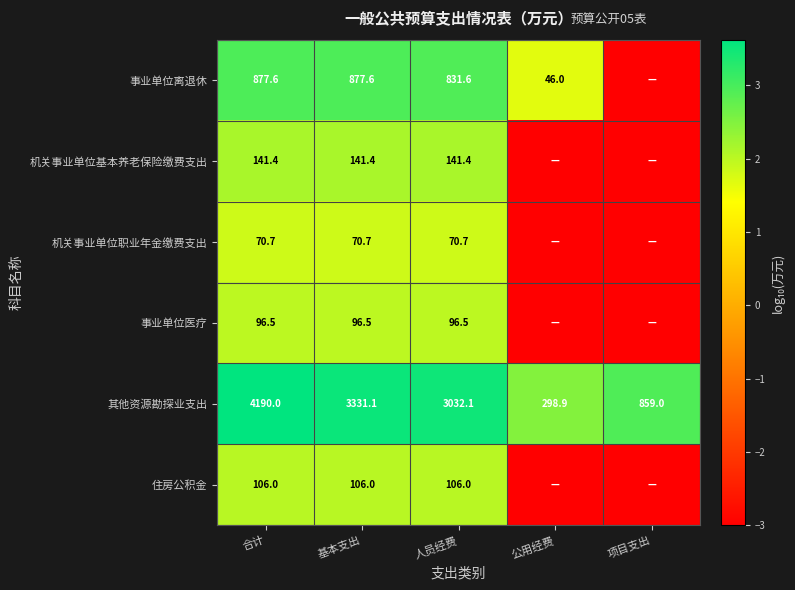

Where is 其他资源勘探业支出 nearest to the value 2244?

人员经费